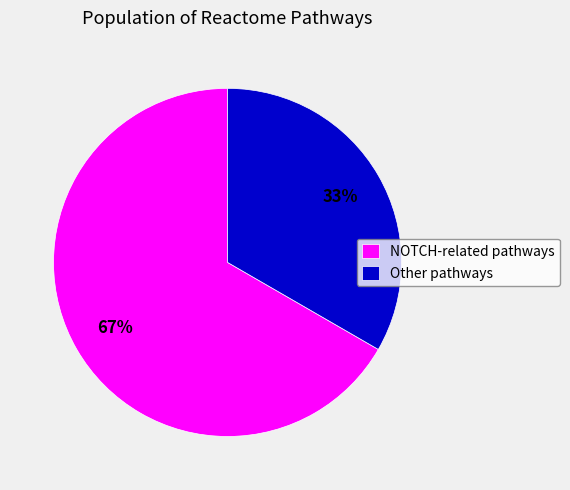

Which slice is the largest?

NOTCH-related pathways